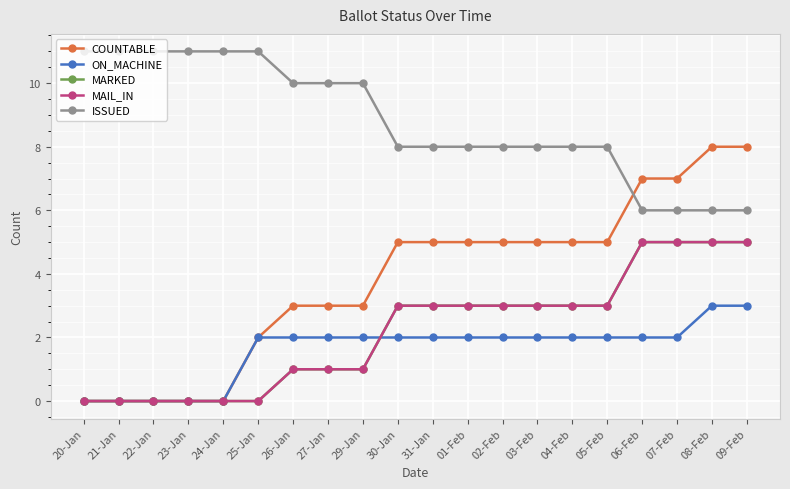

Which series has the widest spread of values?

COUNTABLE